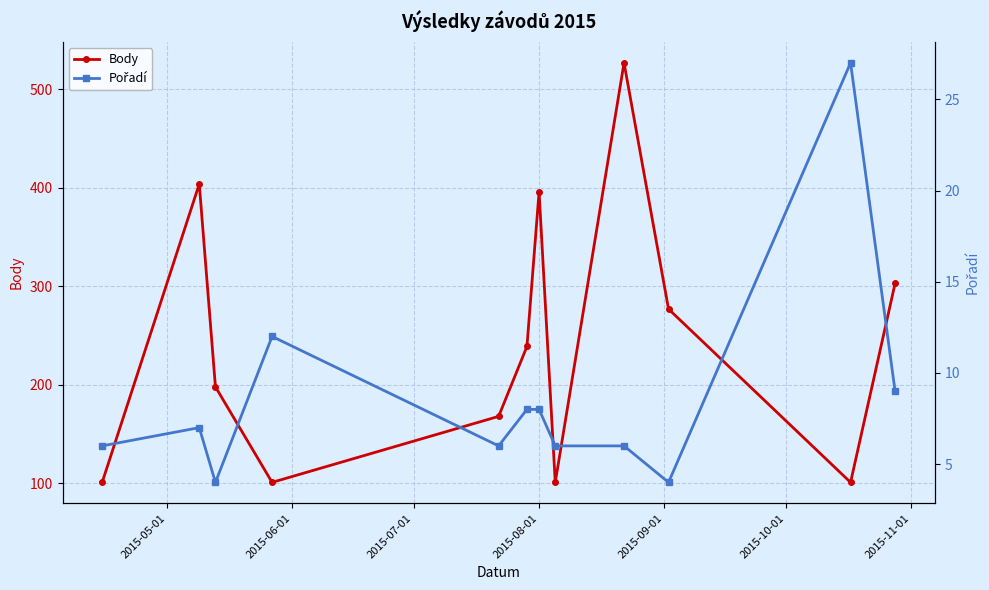

In Body, how many points are lower than both neighbors (excluding endpoints)?

3